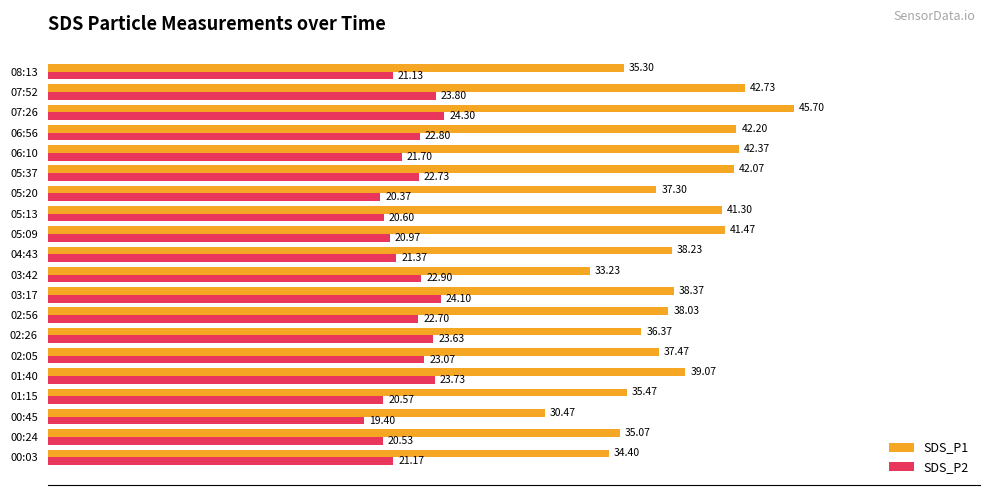

Rank the series by their average value, from highest to lowest.

SDS_P1, SDS_P2